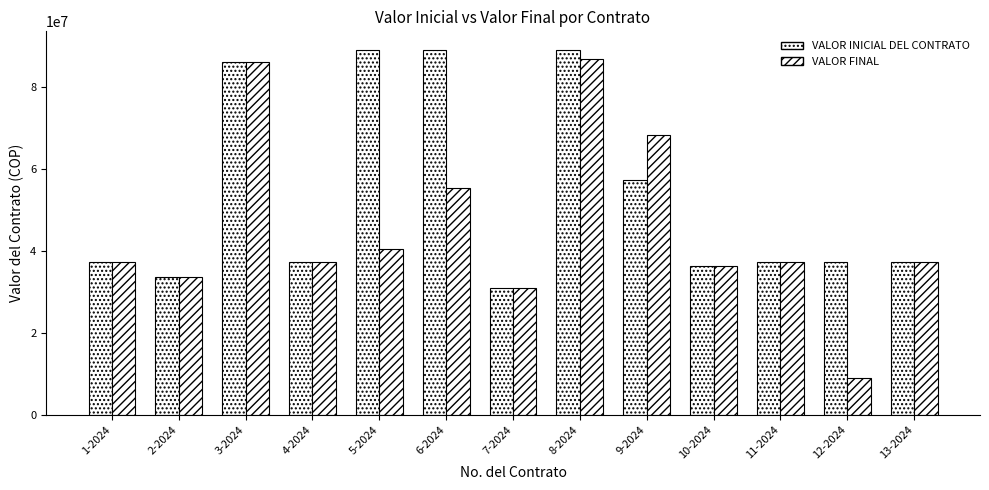

How many data points in VALOR FINAL are less than 37250000?

4